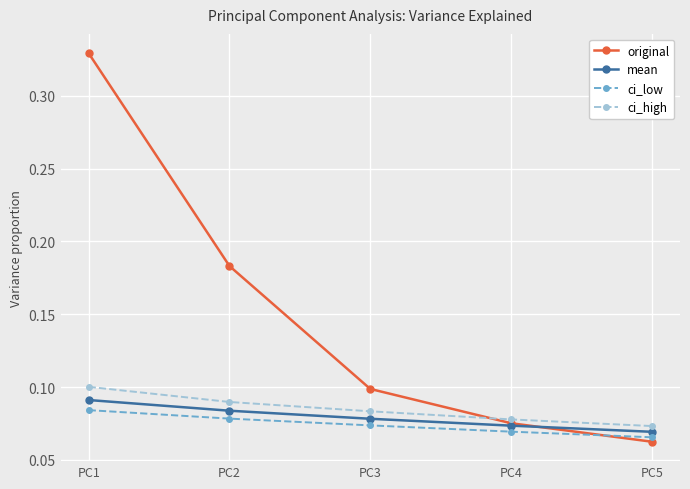

At which category does the chart reach its peak across all series?

PC1